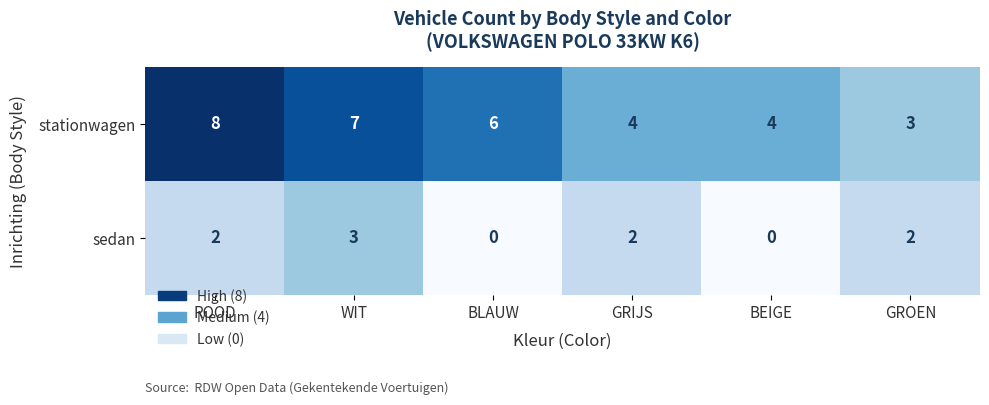

How many sedan values are between 0 and 2?

5